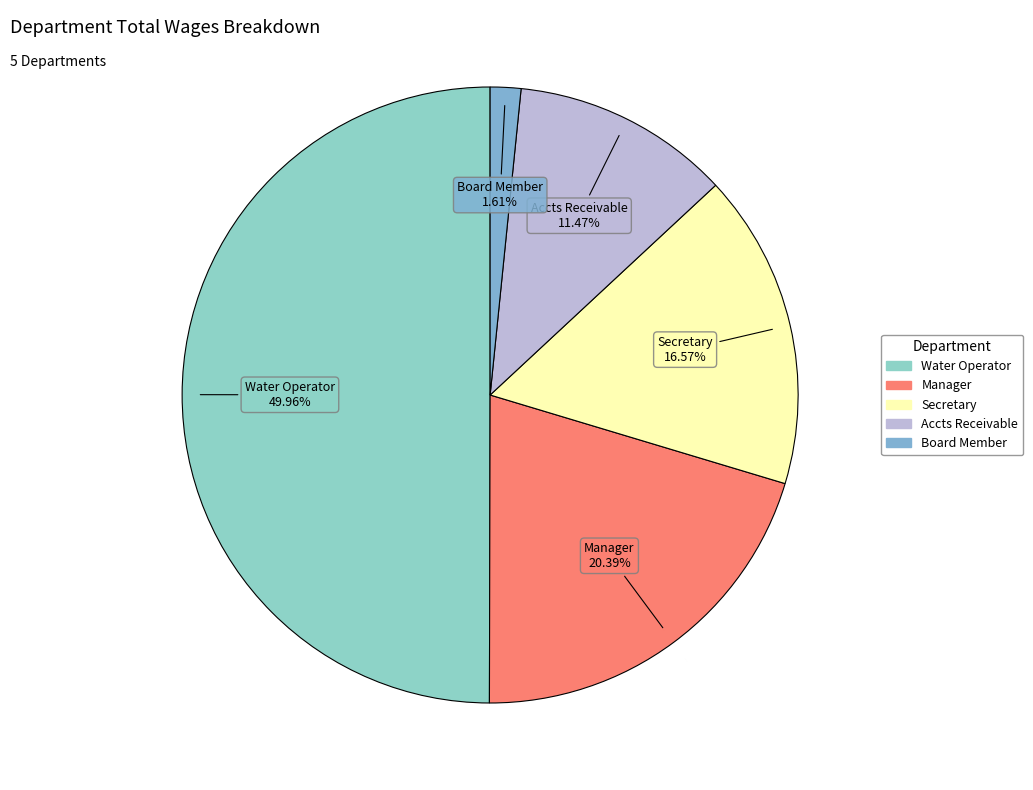

How many segments does this pie chart have?

5